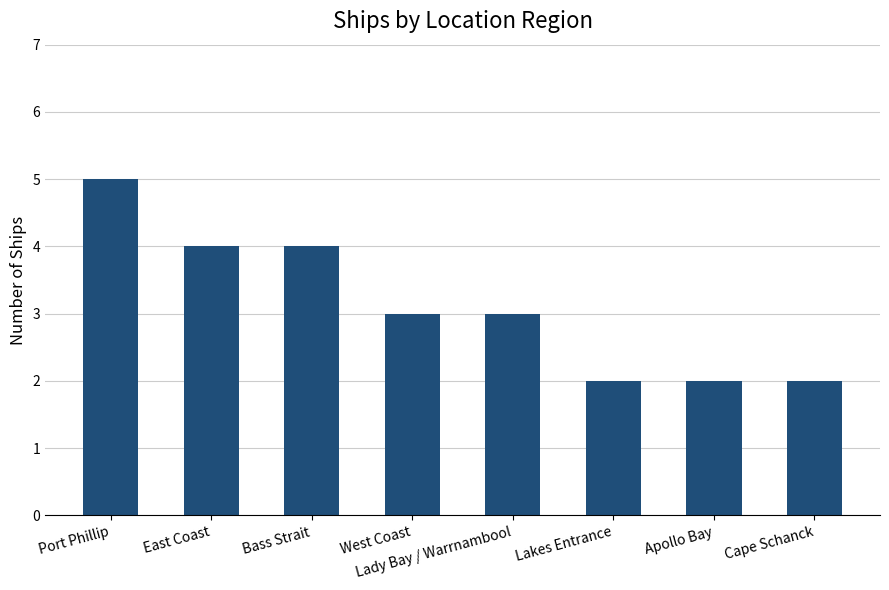

What is the label of the 2nd bar from the right?

Apollo Bay